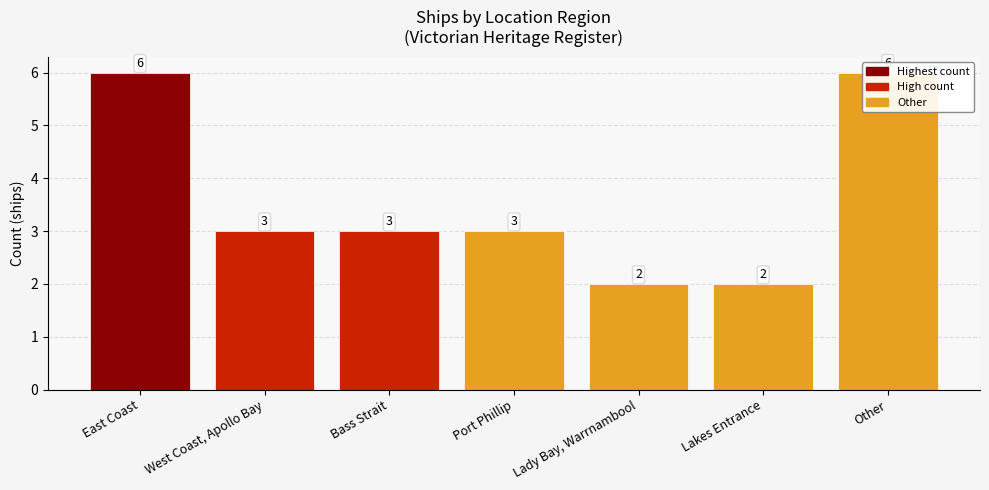

Rank the categories by value from lowest to highest.

Lady Bay, Warrnambool, Lakes Entrance, West Coast, Apollo Bay, Bass Strait, Port Phillip, East Coast, Other